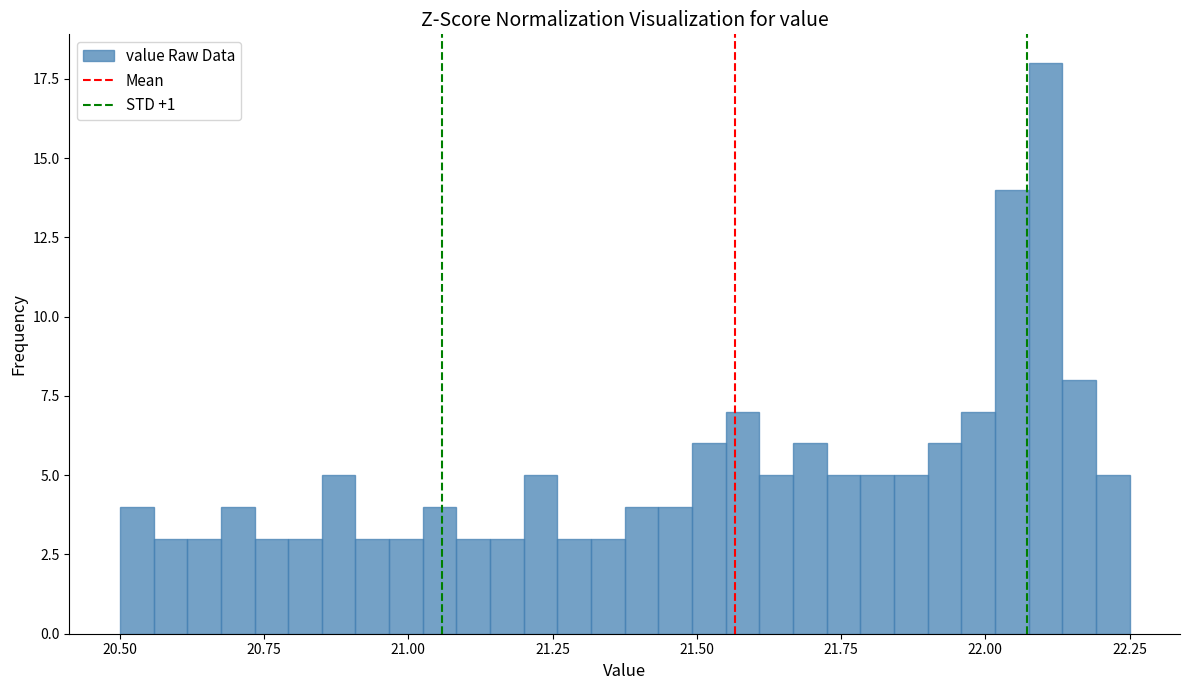

Around what value on the x-axis is the tallest bar? Give the approximate position of its centre, as read against the axis.

22.10